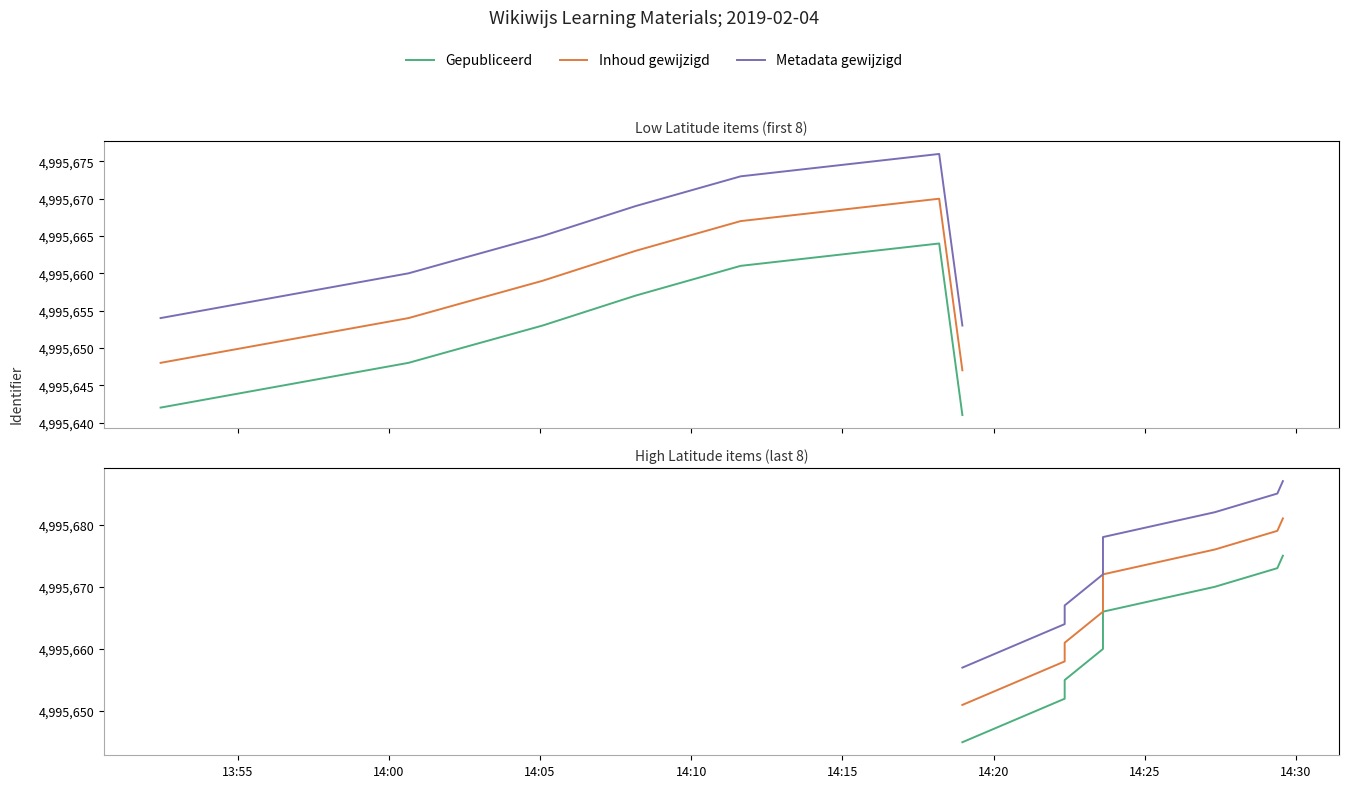

True or false: Inhoud gewijzigd has more than 0 interior local peaks.

False